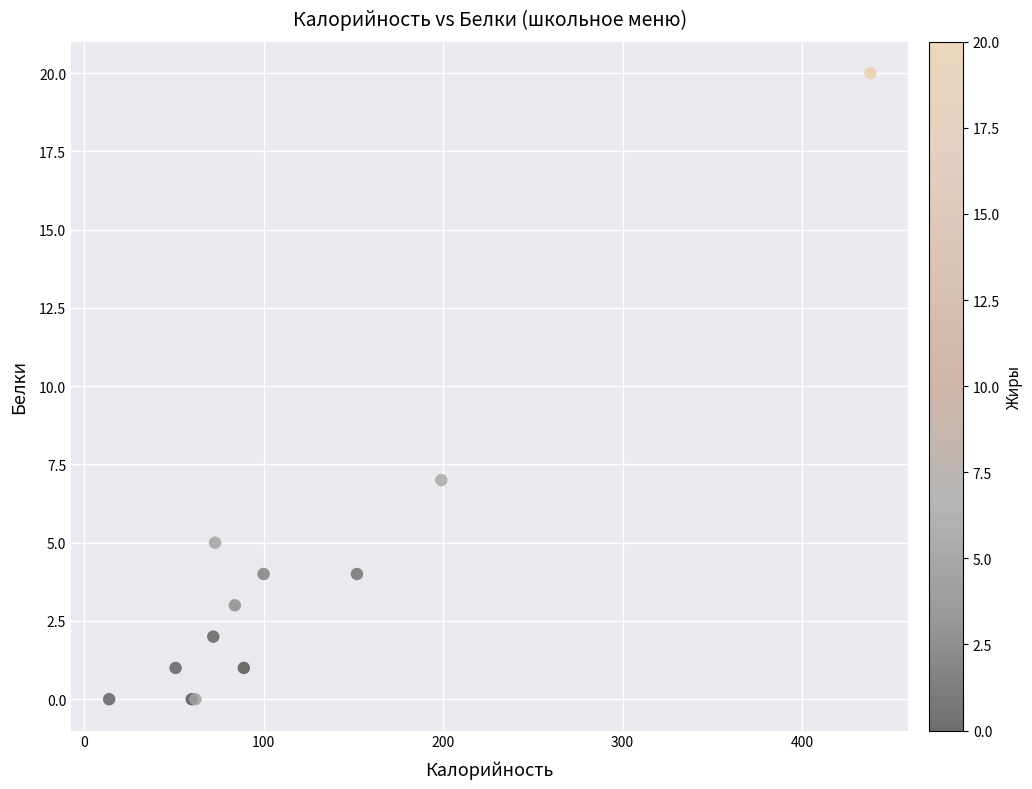

What Y value in the scatter plot is closest to 10?

7